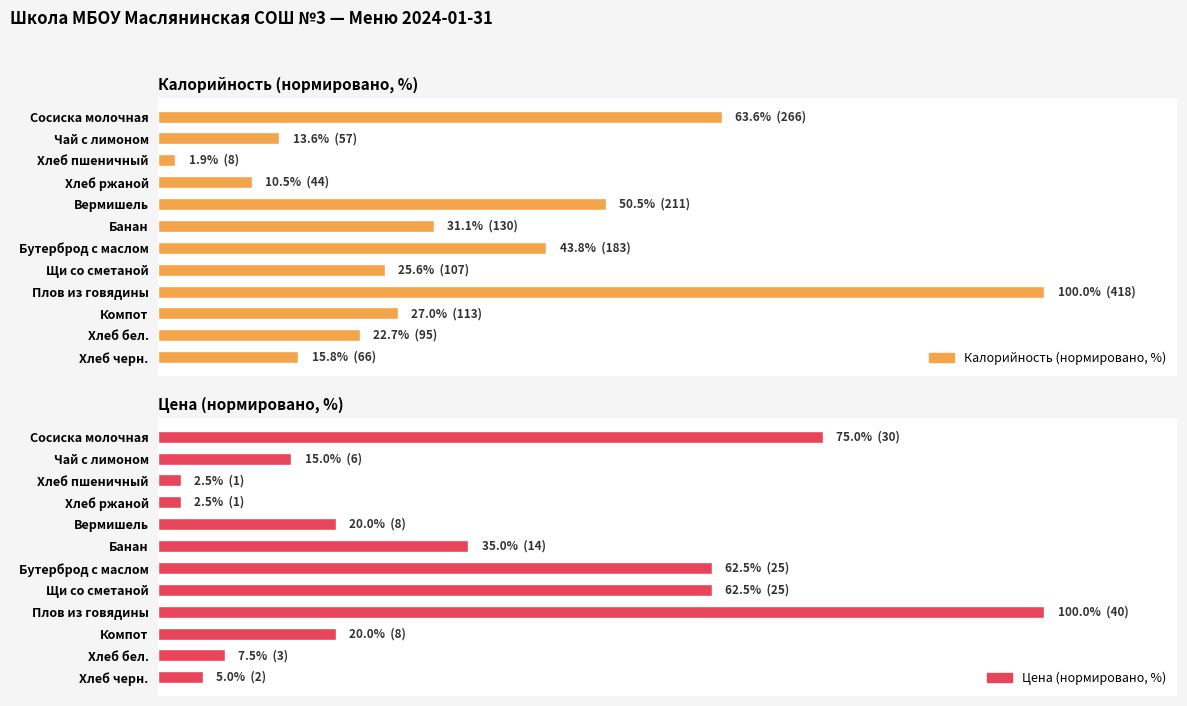

True or false: Цена (нормировано, %) has a value of 62.5 at Щи со сметаной.

True